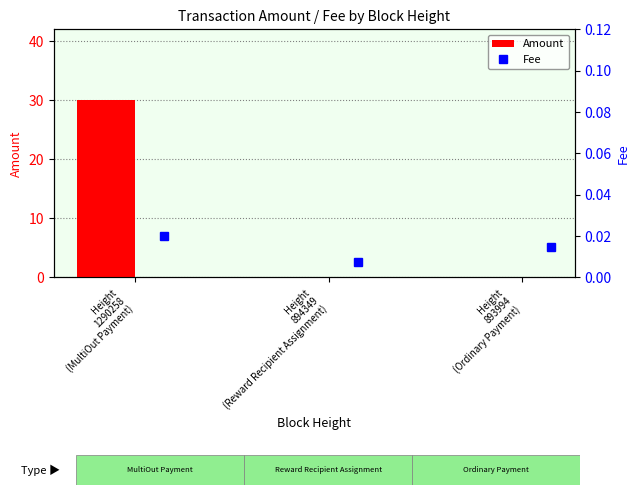

Does the chart contain any negative values?

No